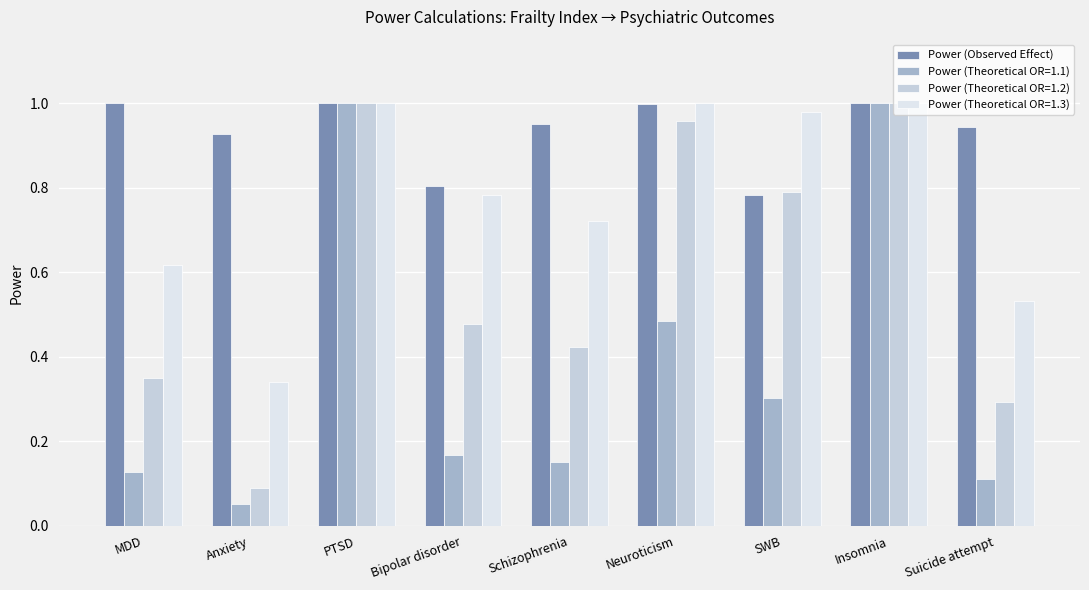

Between Bipolar disorder and PTSD, which is larger?

PTSD